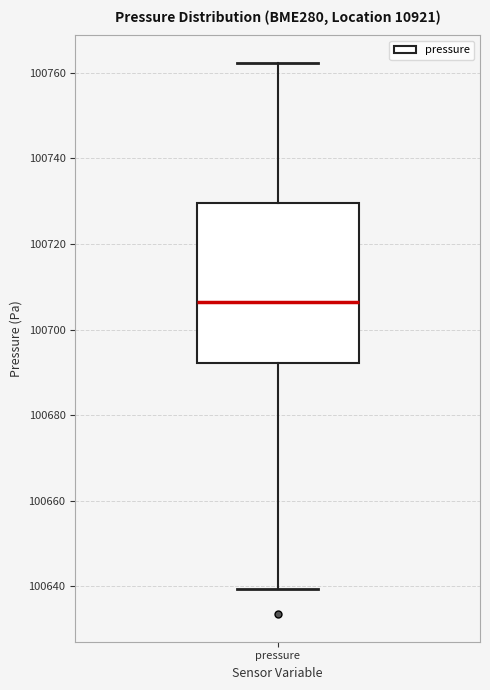

Where is the lower edge of the box for pressure on the y-axis? The values are not printed on the chart, so give them approximately, as read against the axis.

100692